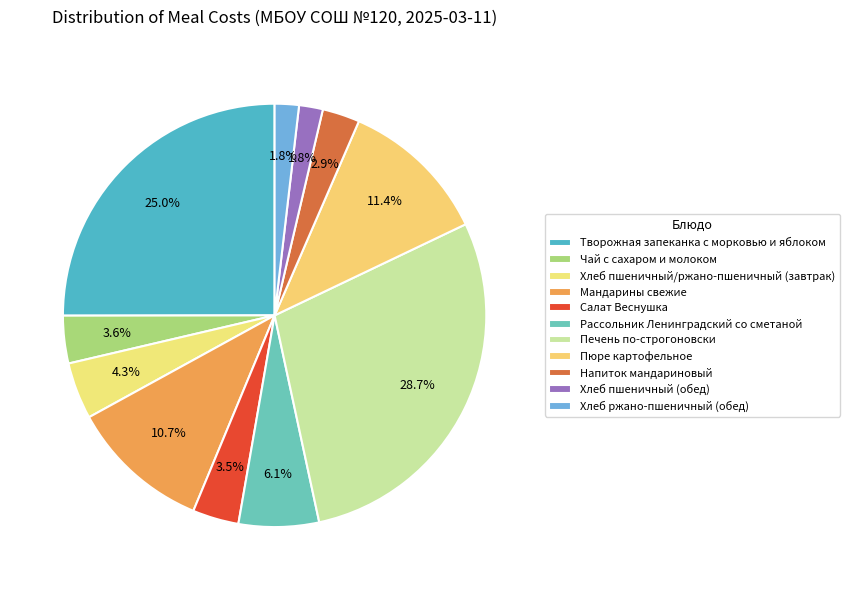

To the nearest percent, what percentage of the pie is Хлеб ржано-пшеничный (обед)?

2%